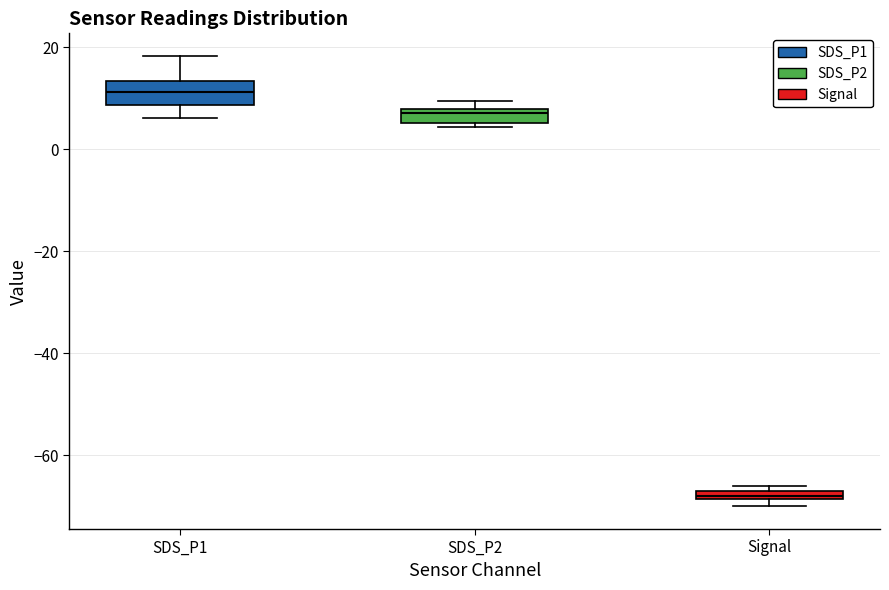

Which box has the highest median line?

SDS_P1